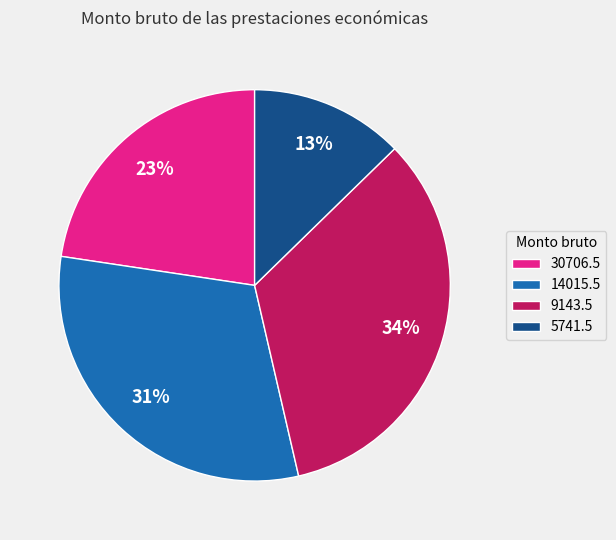

What percentage is the 5741.5 slice, to the nearest percent?

13%